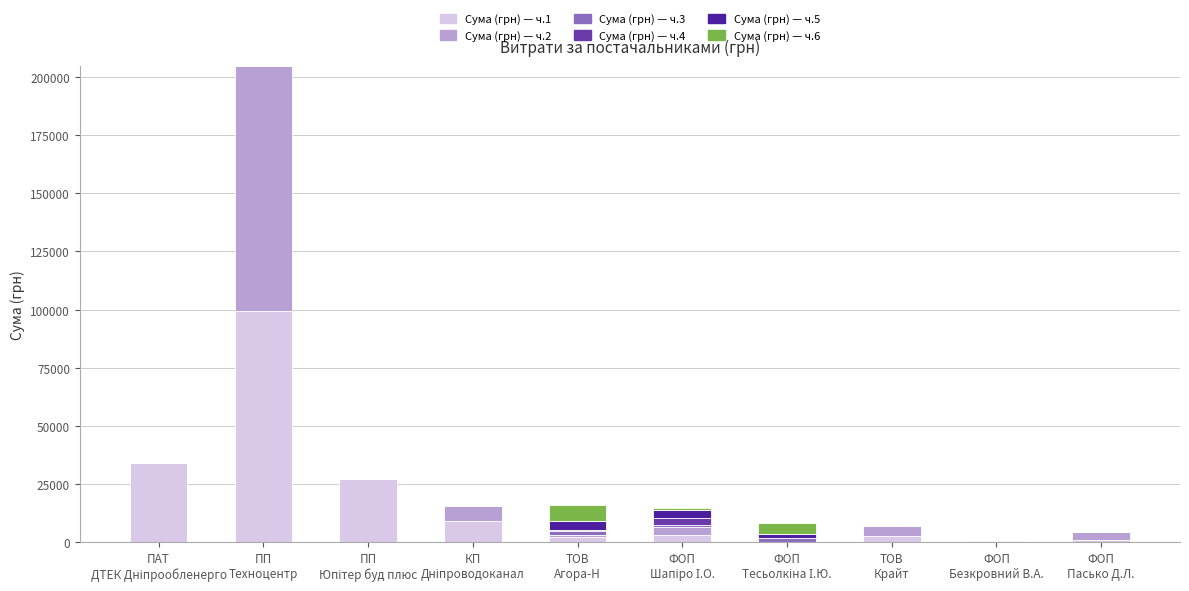

What is the maximum value for Сума (грн) — ч.1?

99453.0